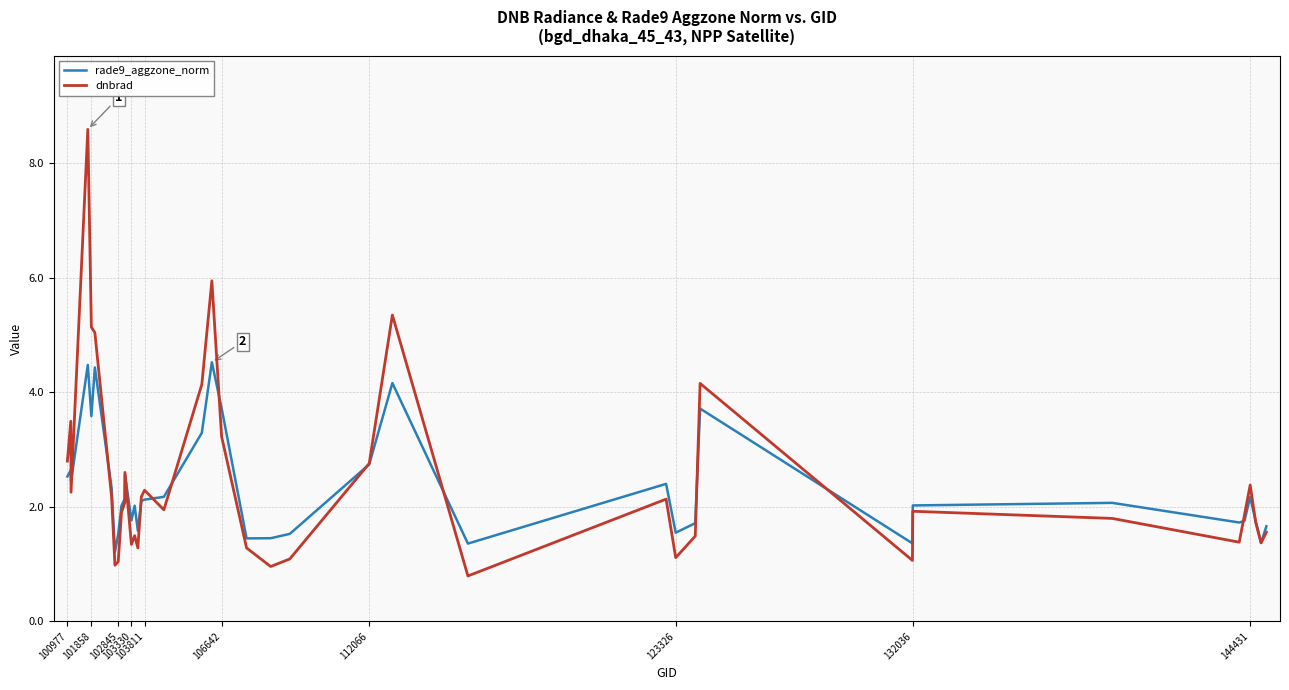

What are all the series names shown in the legend?

rade9_aggzone_norm, dnbrad